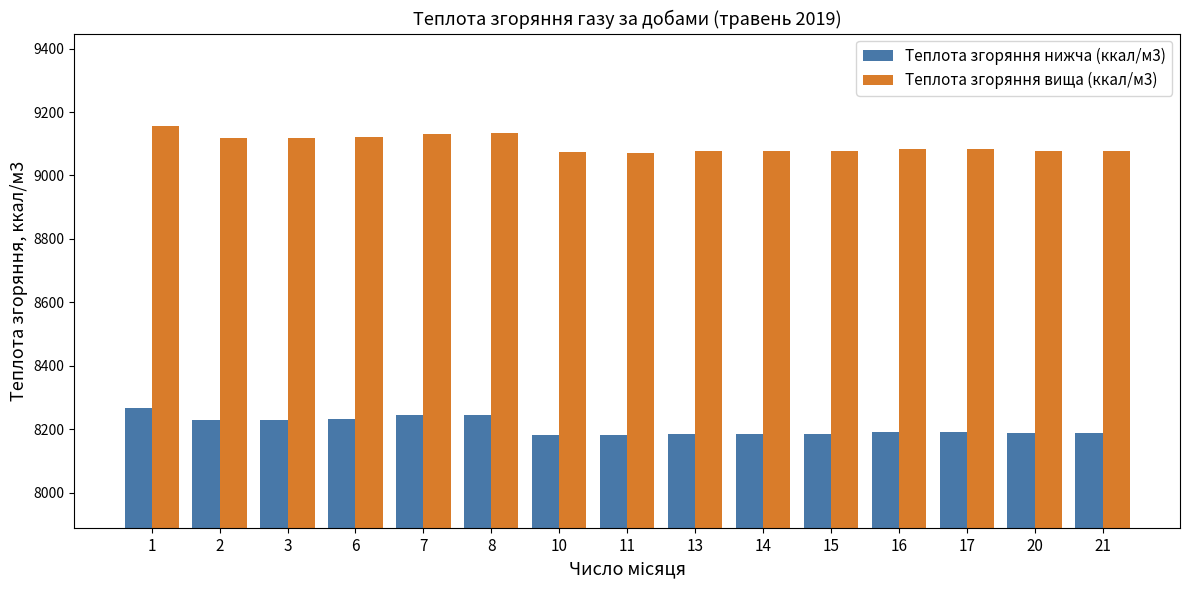

Which label corresponds to the largest value in the chart?

1